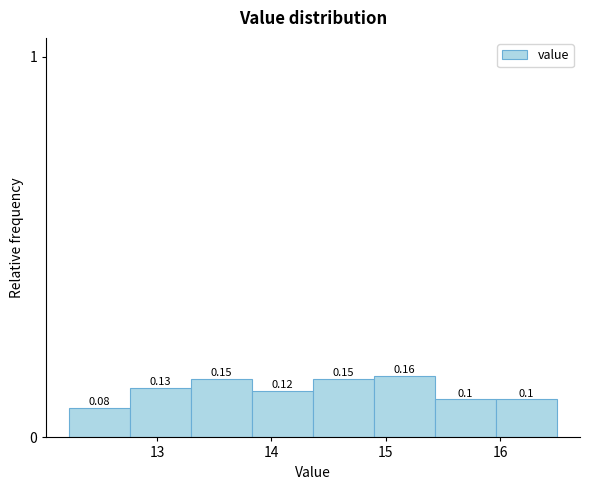

Reading left to right, list every bar in this chart as the range it spans on the x-axis followed by its height. The bar edges are not printed on the chart, so give them approximately, as read against the axis.

12.2 to 12.8: 0.08
12.8 to 13.3: 0.13
13.3 to 13.8: 0.15
13.8 to 14.4: 0.12
14.4 to 14.9: 0.15
14.9 to 15.4: 0.16
15.4 to 16.0: 0.10
16.0 to 16.5: 0.10